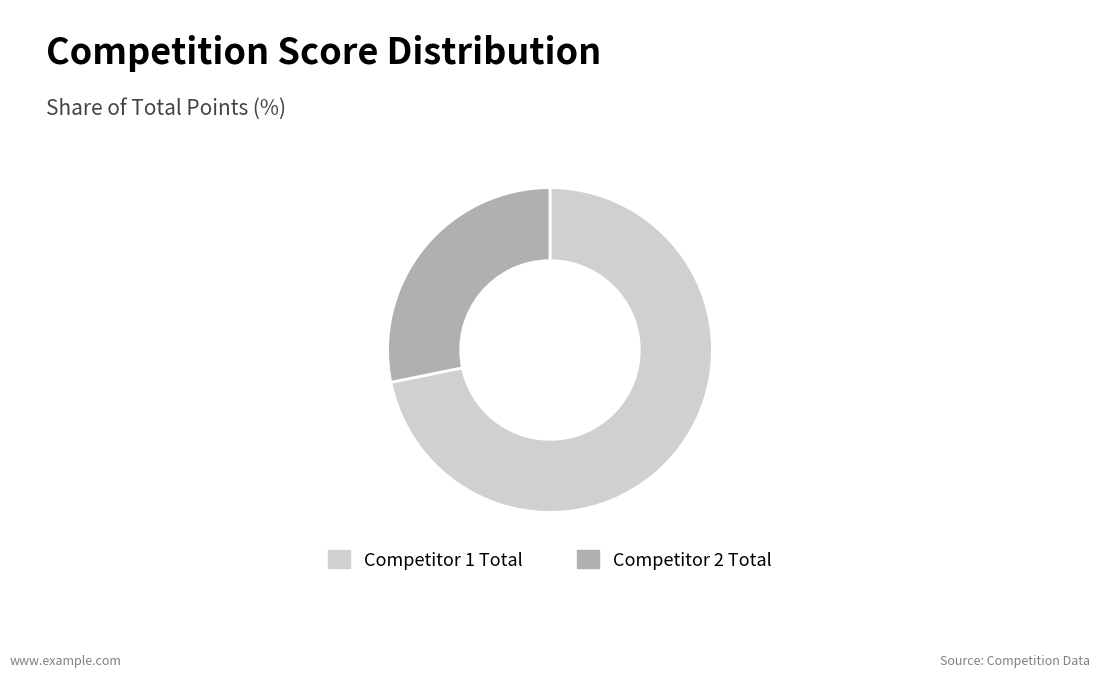

Between Competitor 1 Total and Competitor 2 Total, which is larger?

Competitor 1 Total